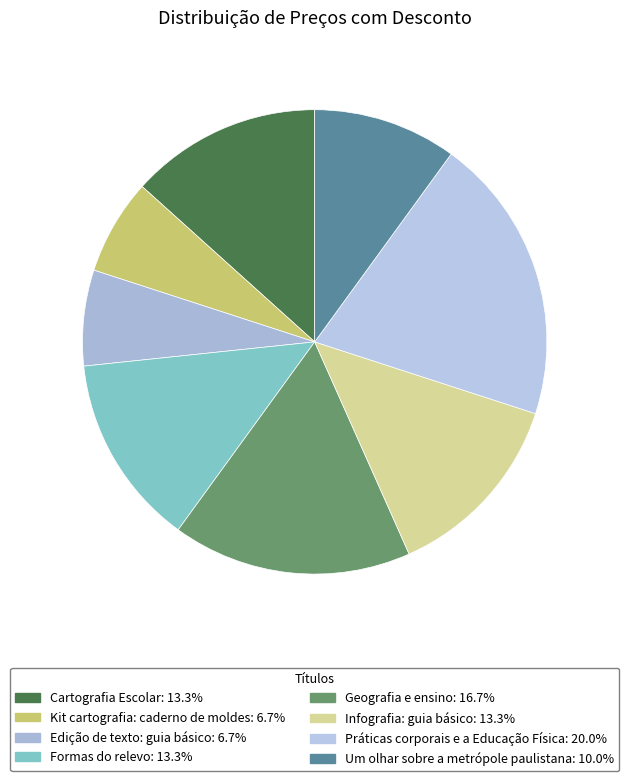

What percentage is NOT represented by Práticas corporais e a Educação Física?

80.0%